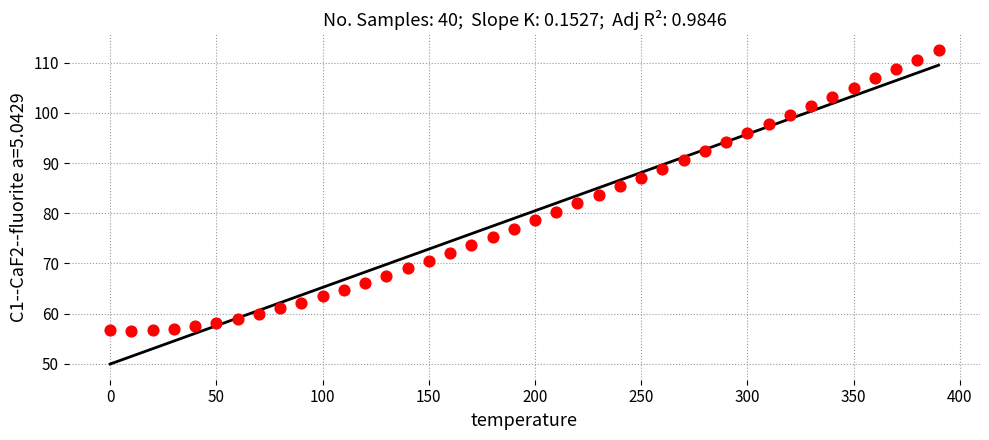

What is the range of X values (max minus min)?

390.0